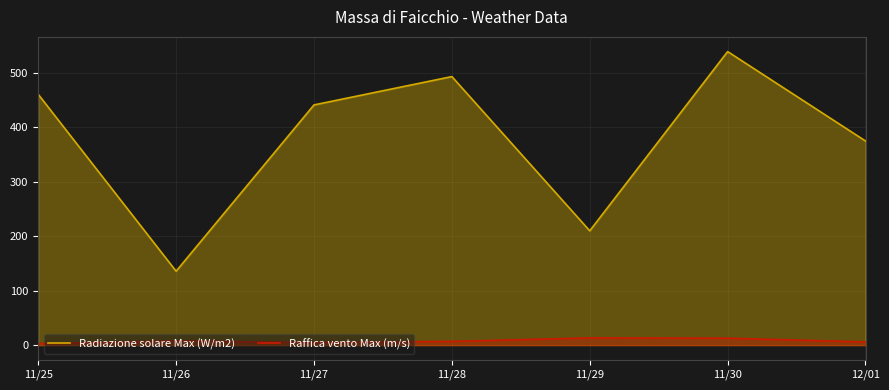

True or false: Radiazione solare Max (W/m2) and Raffica vento Max (m/s) cross at least once.

False